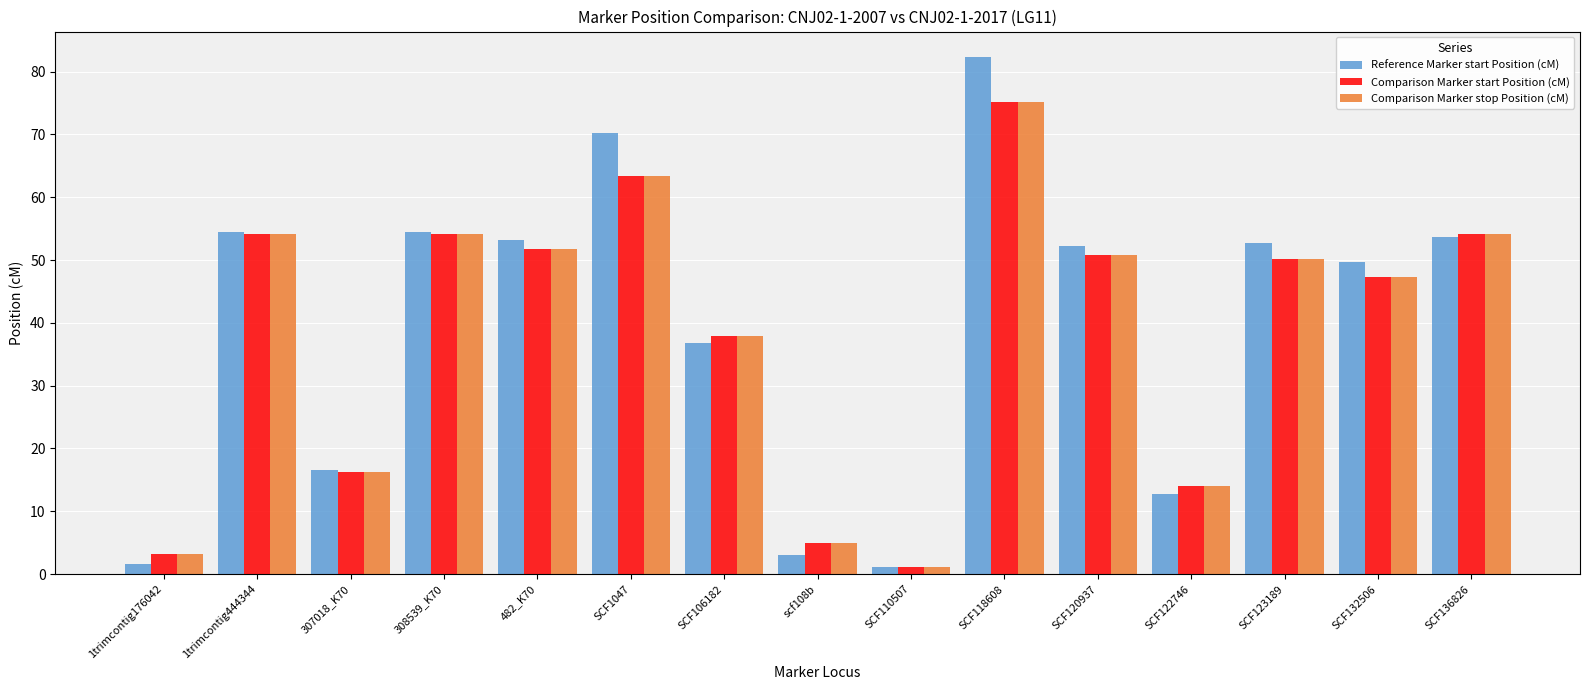

Is the value of Comparison Marker stop Position (cM) at SCF1047 greater than the value of Reference Marker start Position (cM) at SCF132506?

Yes